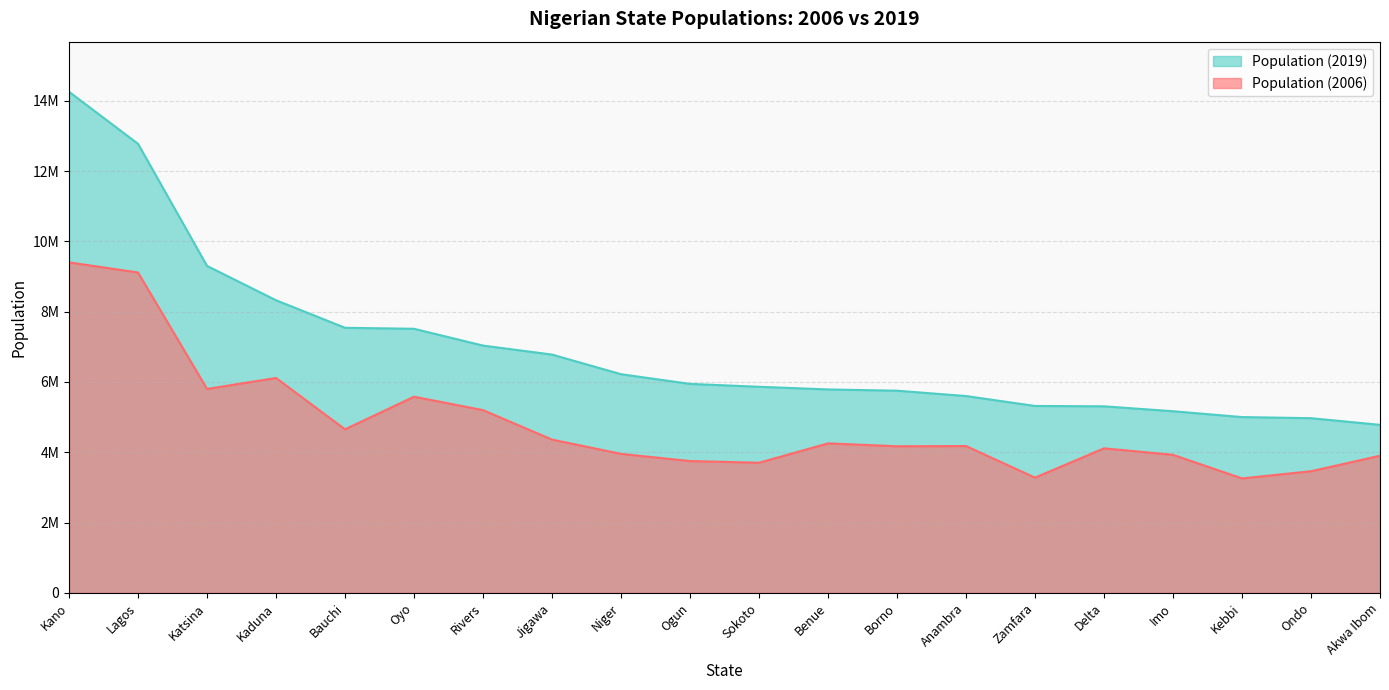

At which category does Population (2006) reach its first local valley?

Katsina